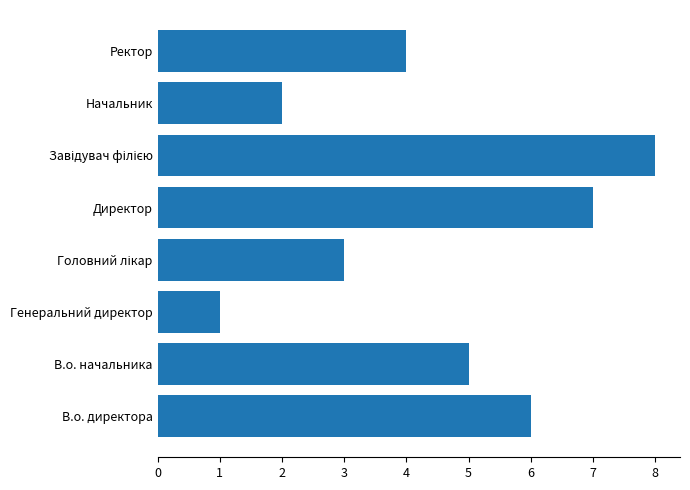

Reading bottom to top, list all the values displayed in this chart.

6	5	1	3	7	8	2	4